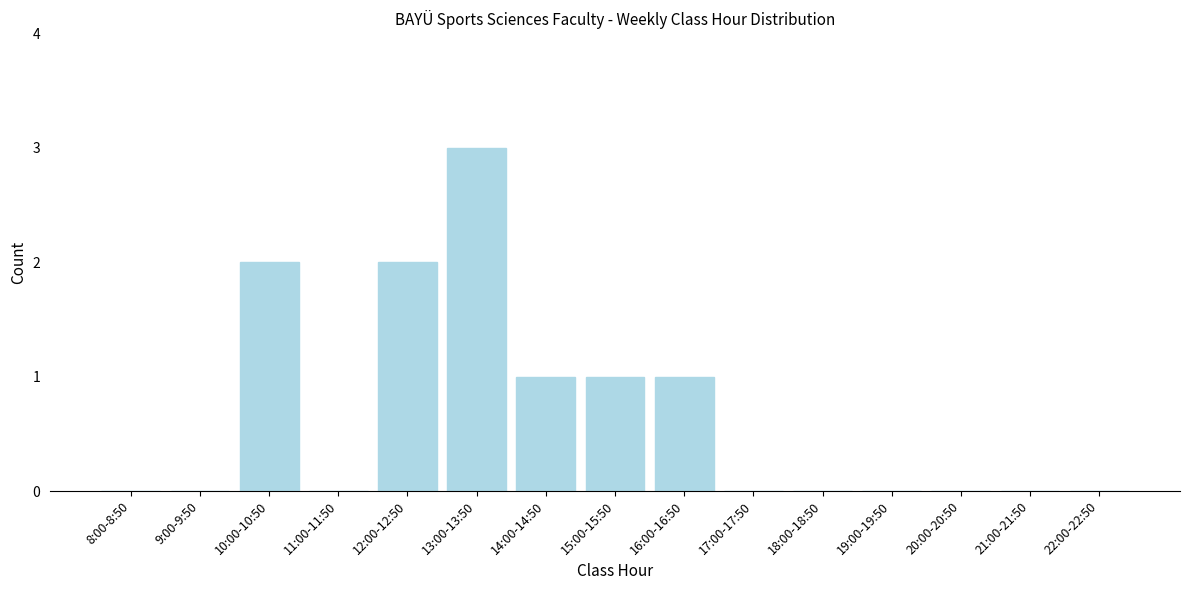

Reading right to left, extract all data points from this chart.

22:00-22:50=0	21:00-21:50=0	20:00-20:50=0	19:00-19:50=0	18:00-18:50=0	17:00-17:50=0	16:00-16:50=1	15:00-15:50=1	14:00-14:50=1	13:00-13:50=3	12:00-12:50=2	11:00-11:50=0	10:00-10:50=2	9:00-9:50=0	8:00-8:50=0